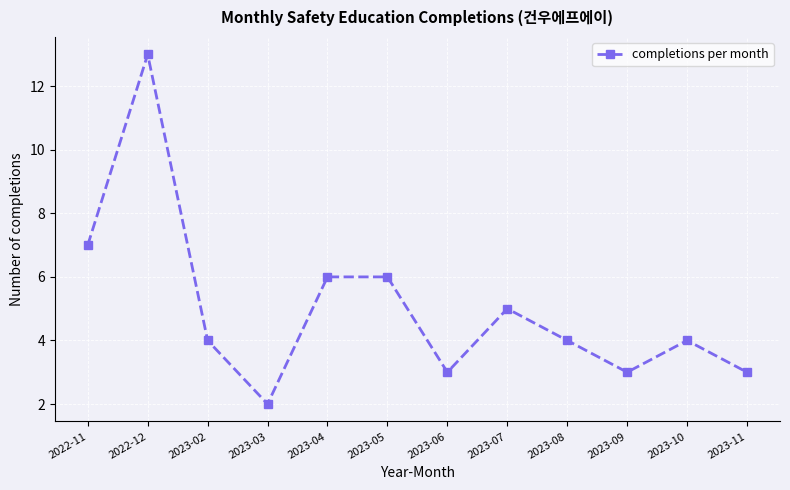

True or false: the data has more than 2 interior local peaks.

True